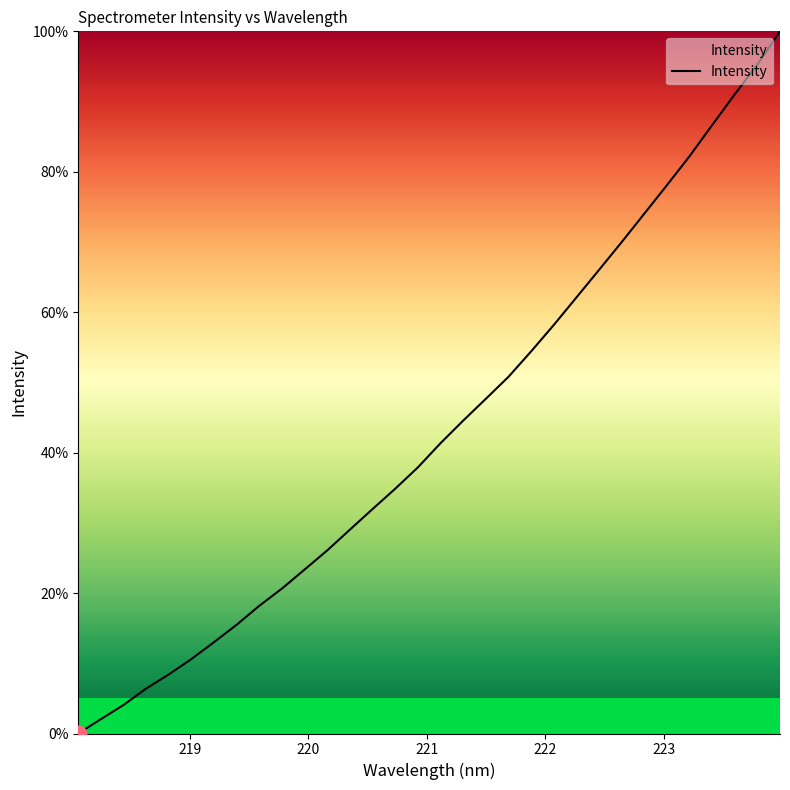

What is the maximum value shown in the chart?

100.0